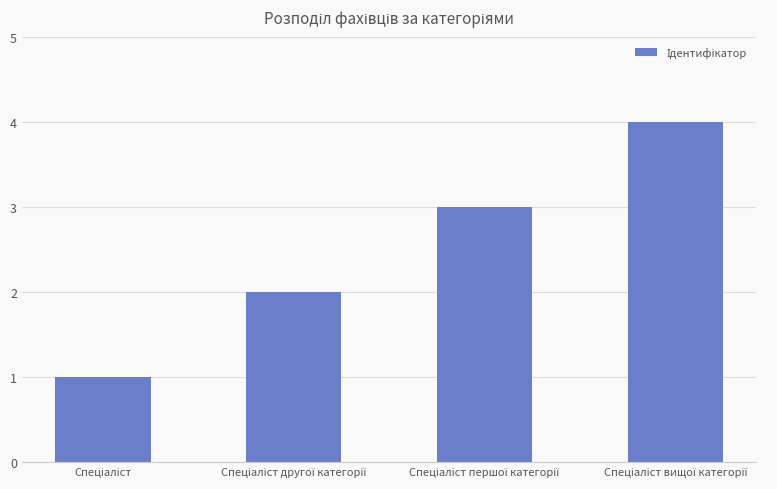

What is the difference between the maximum and minimum values?

3